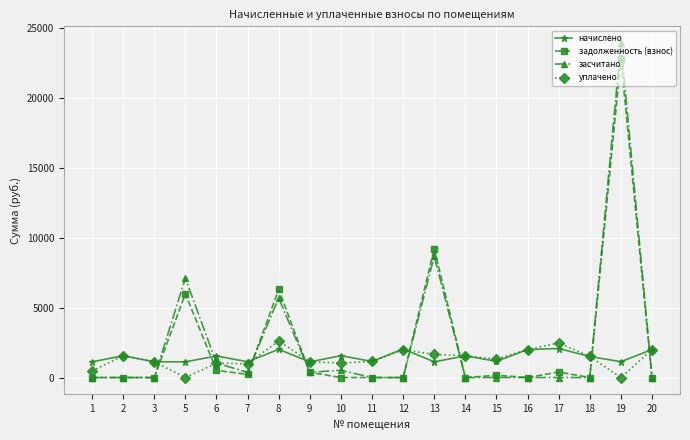

What is the total value across all series at 5?

14197.6